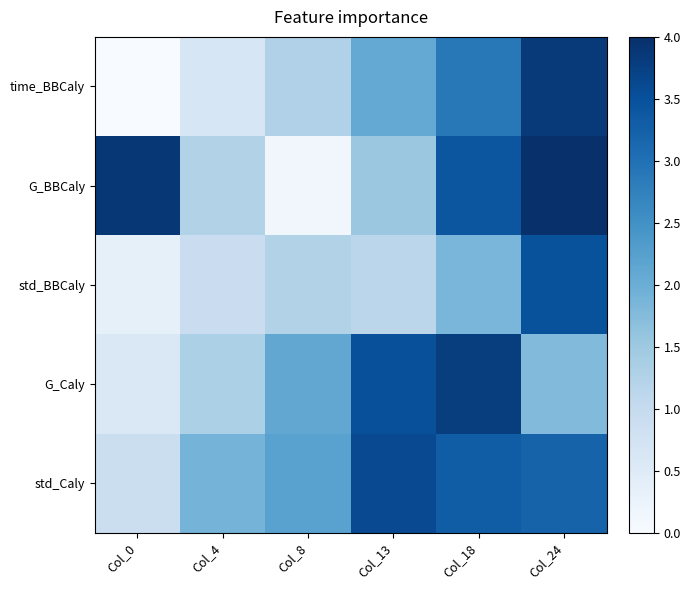

Which series has the largest total across all categories?

std_Caly